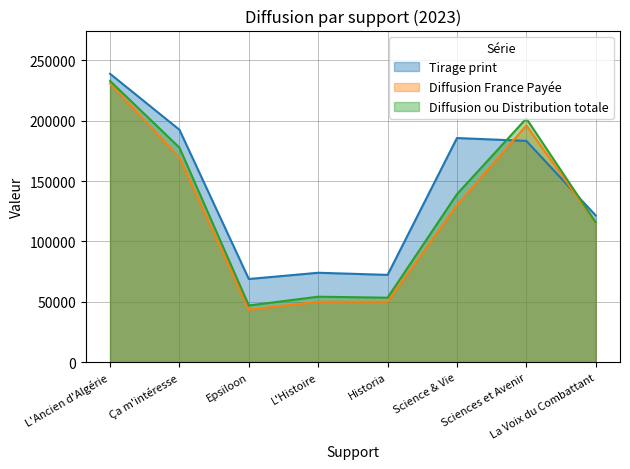

What is the label of the 3rd point from the left?

Epsiloon